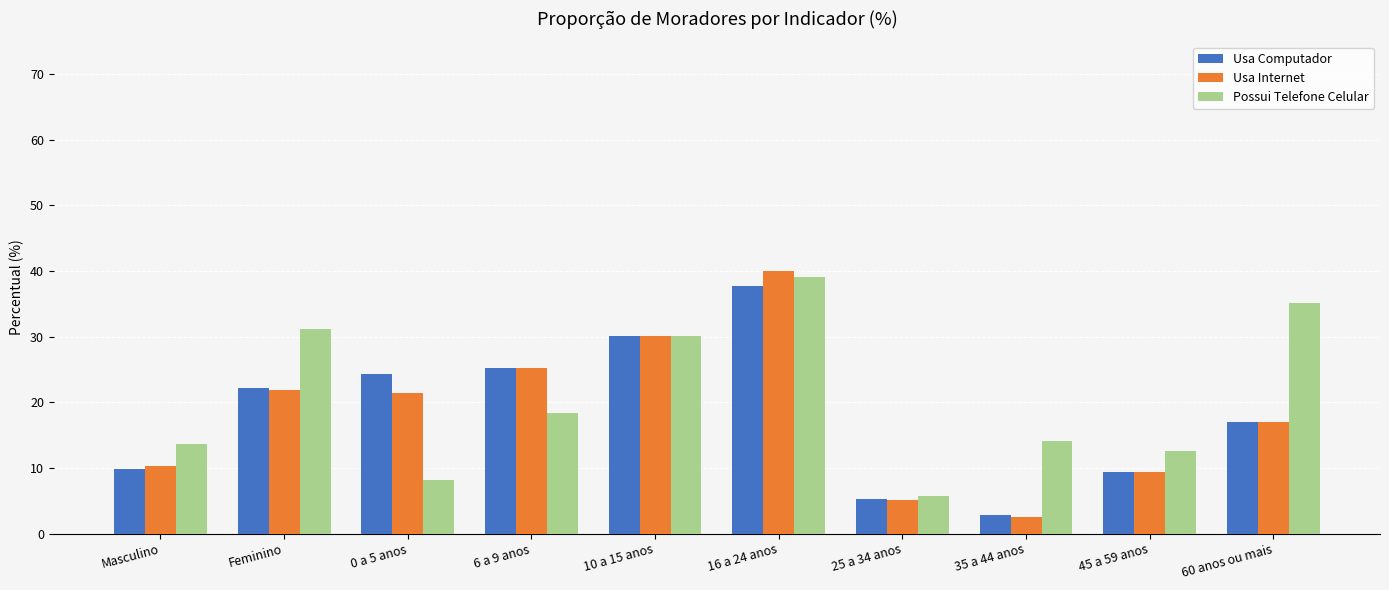

The value of Possui Telefone Celular at 35 a 44 anos is 3.2. True or false?

False